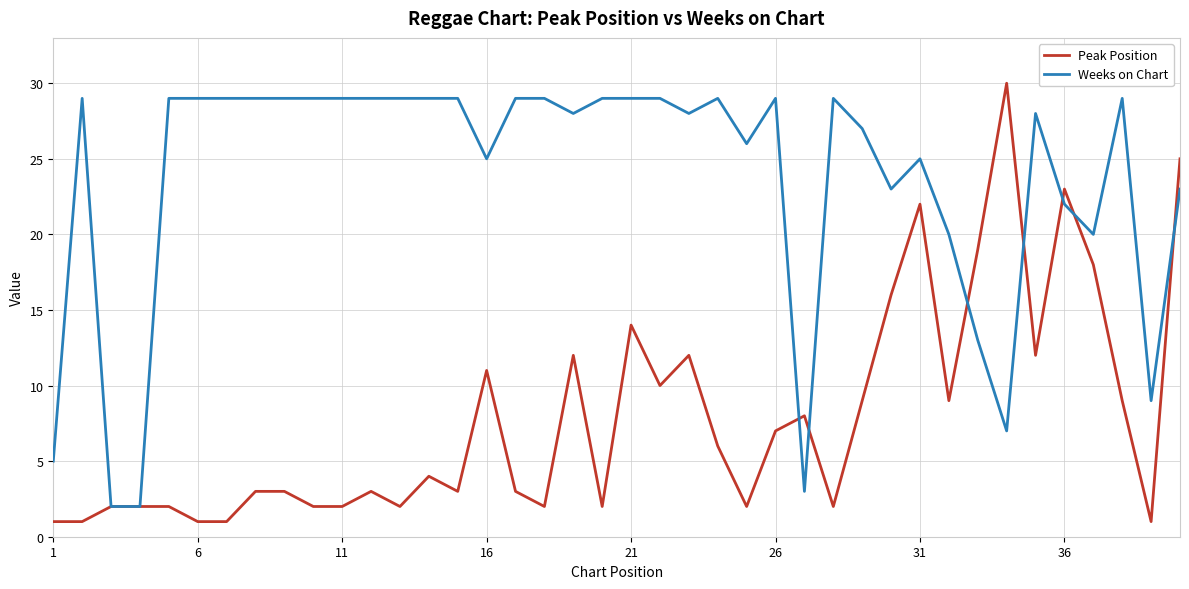

What is the highest value of the Weeks on Chart series?

29